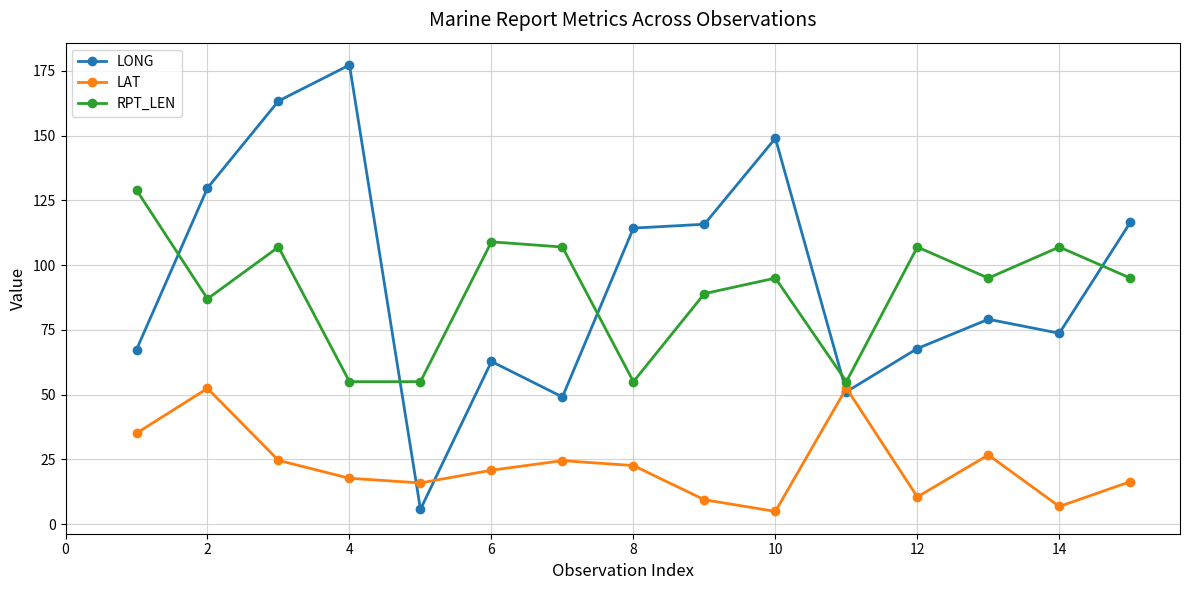

True or false: LONG has more than 2 interior local peaks.

True